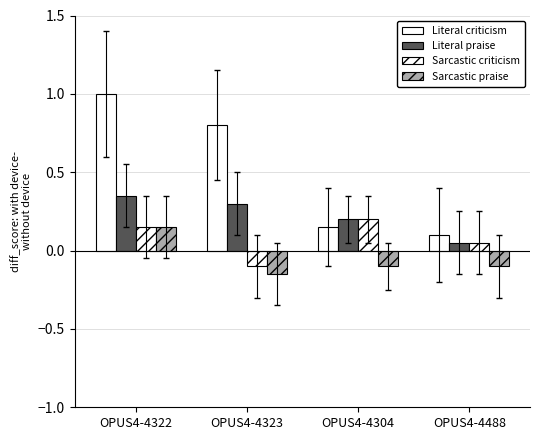

Read the Sarcastic praise value at OPUS4-4488.

-0.1